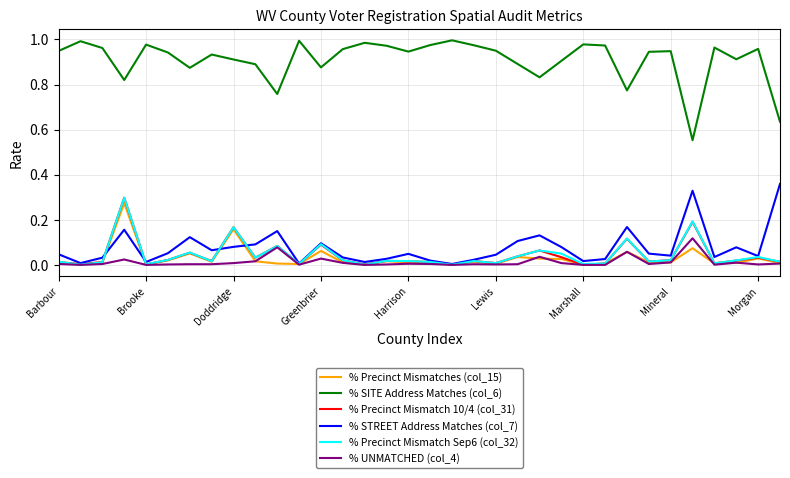

True or false: % UNMATCHED (col_4) and % SITE Address Matches (col_6) intersect in this chart.

False